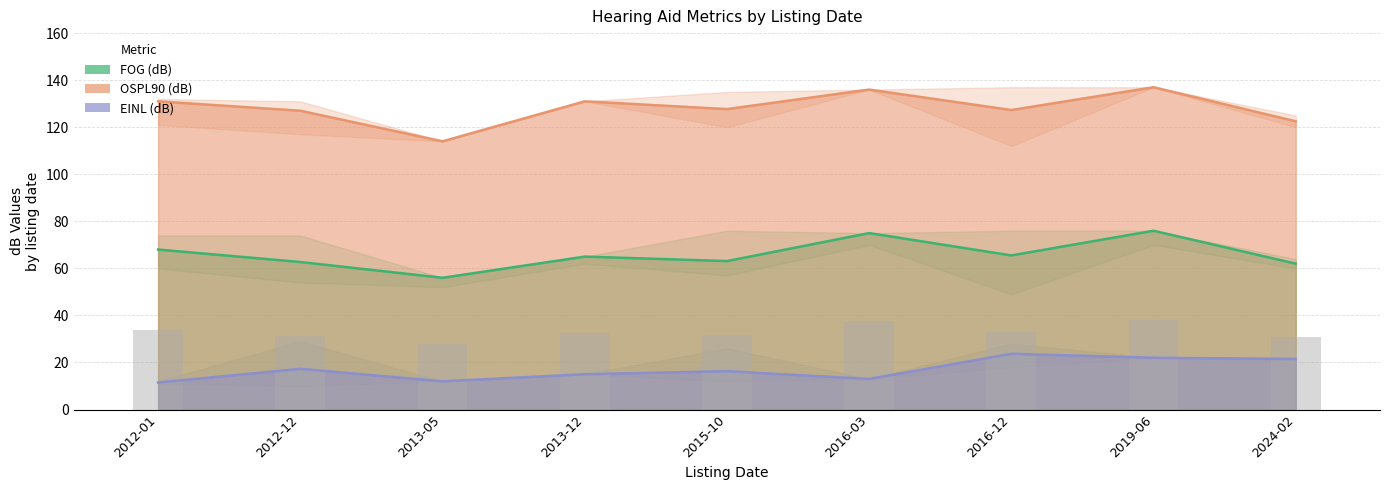

List the labels in order of OSPL90 (dB) value, smallest first.

2013-05, 2024-02, 2012-12, 2016-12, 2015-10, 2012-01, 2013-12, 2016-03, 2019-06